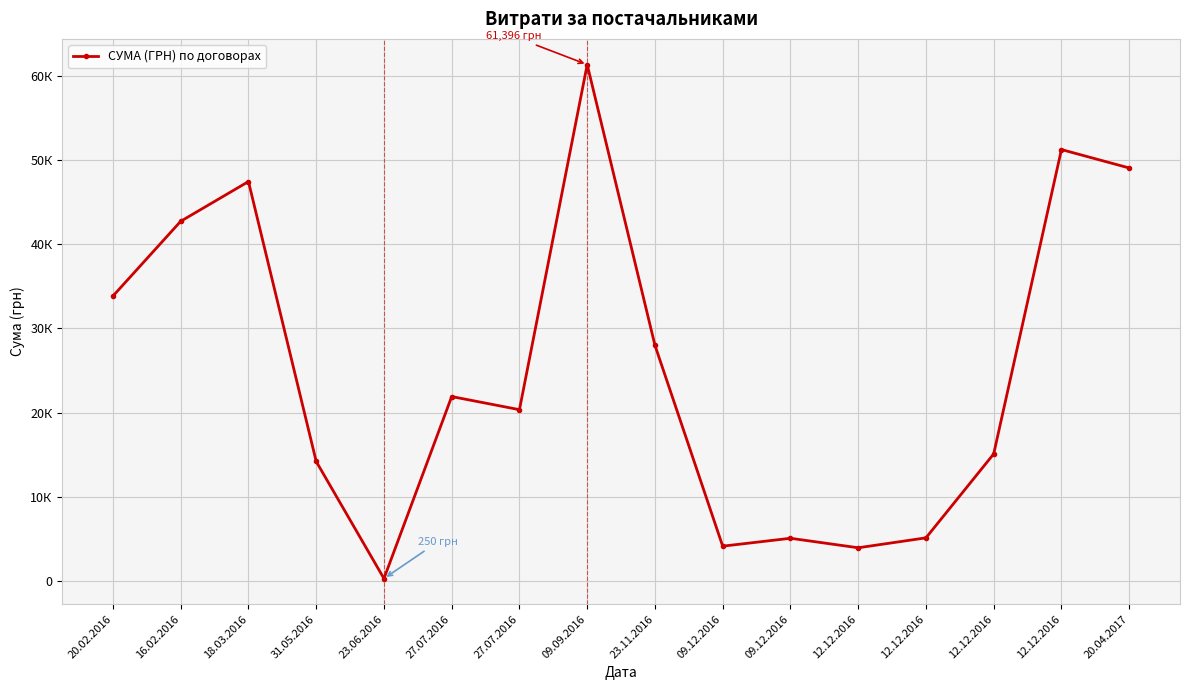

What is the maximum value shown in the chart?

61396.3